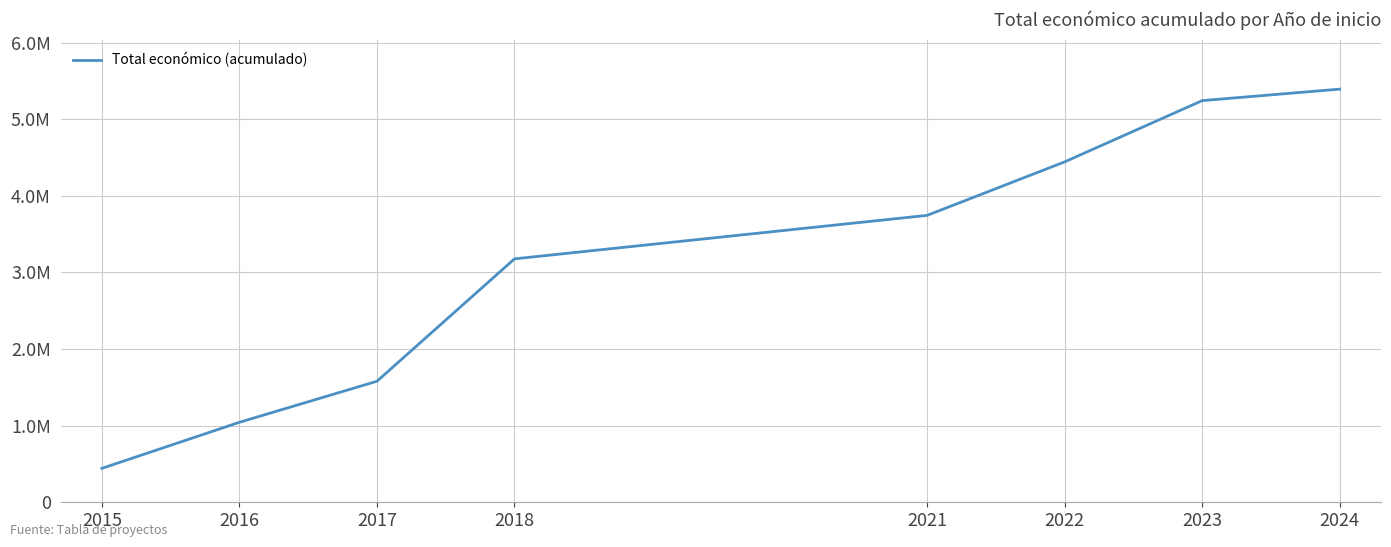

Does the chart display data point markers on the line(s)?

No